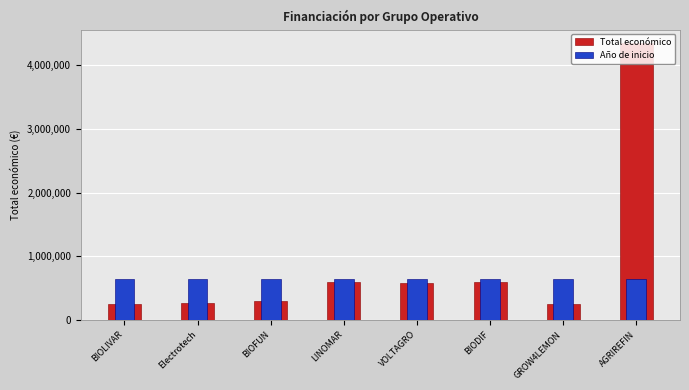

At how many categories does at least one series exceed 622263?

8